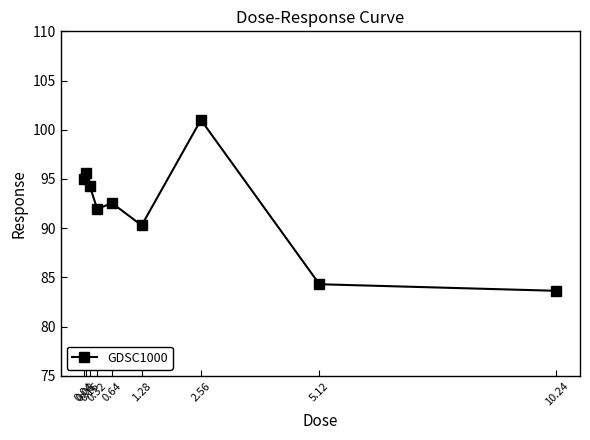

What is the ratio of the value at 0.08 to the value at 1.28?

1.1